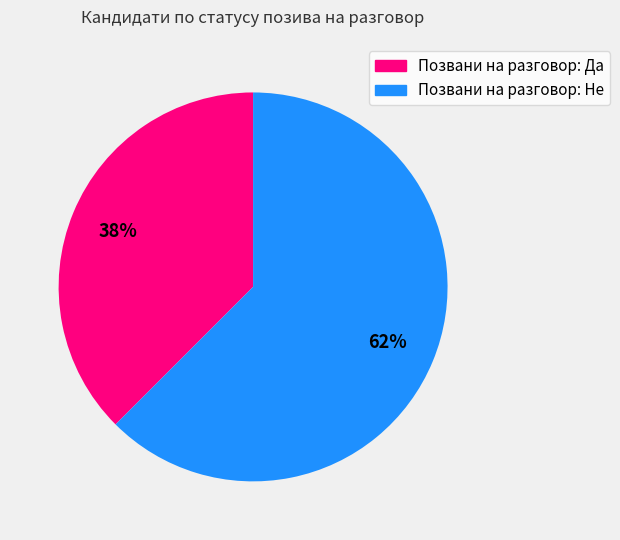

Is it true that Позвани на разговор: Не is 51% of the pie?

False